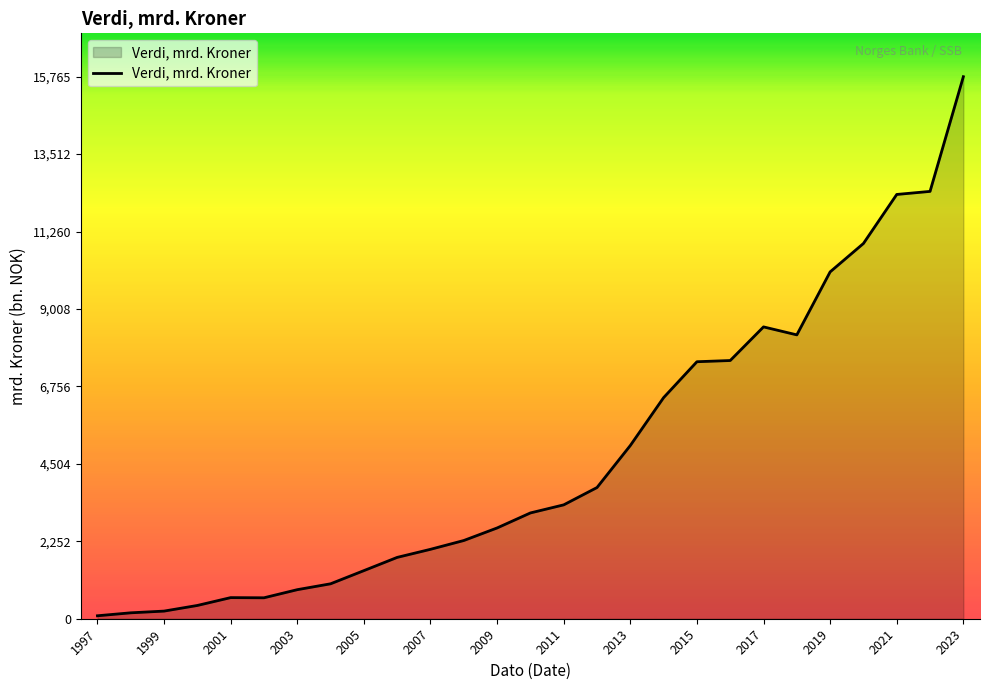

What is the maximum value shown in the chart?

15765